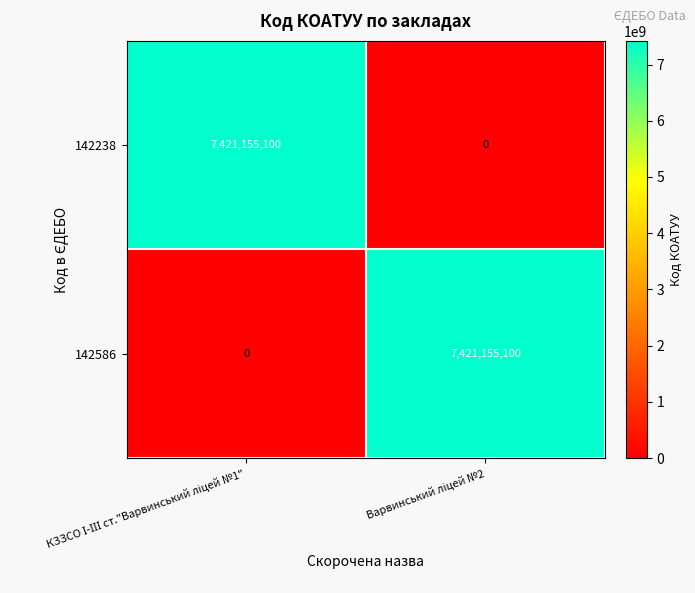

What is the maximum value for 142586?

7421155100